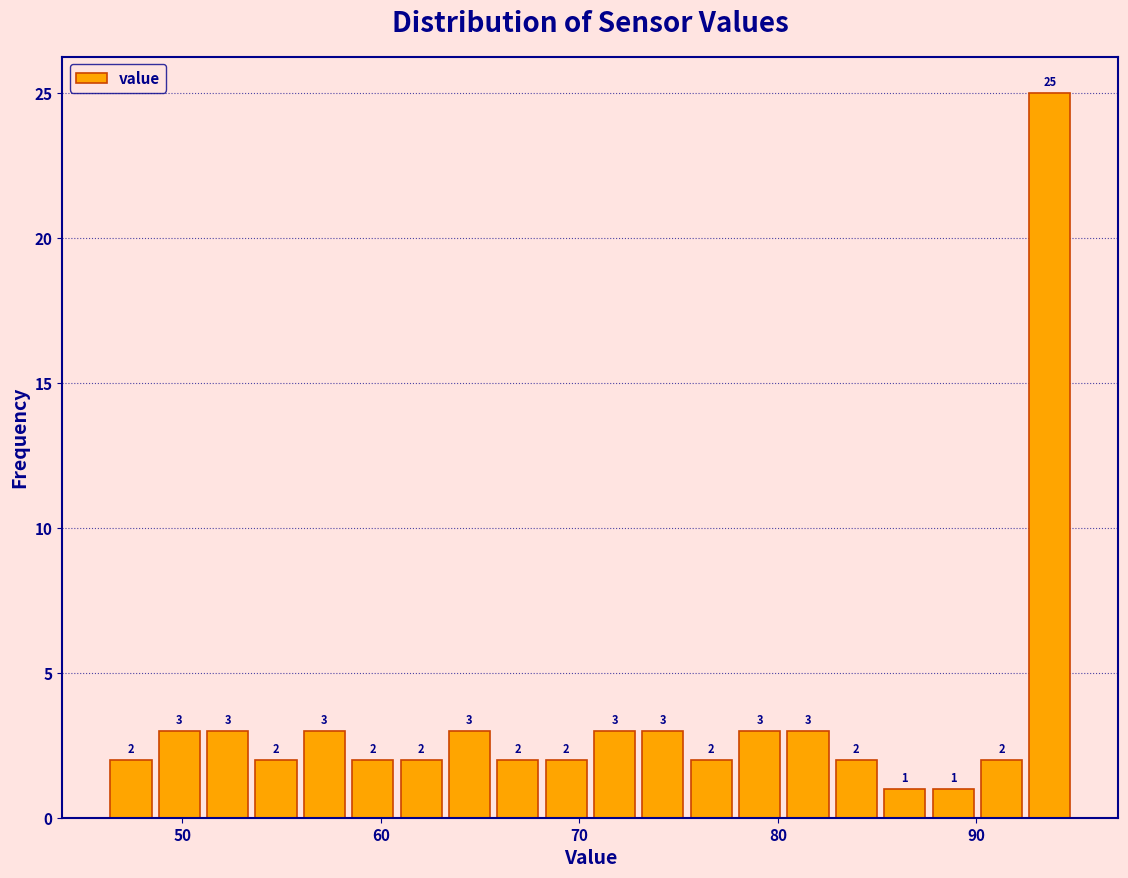

Around what value on the x-axis is the tallest bar? Give the approximate position of its centre, as read against the axis.

94